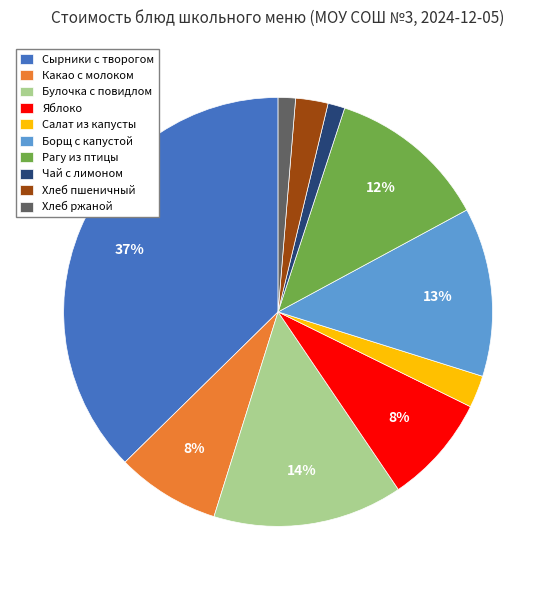

What is the largest slice in the pie chart?

Сырники с творогом